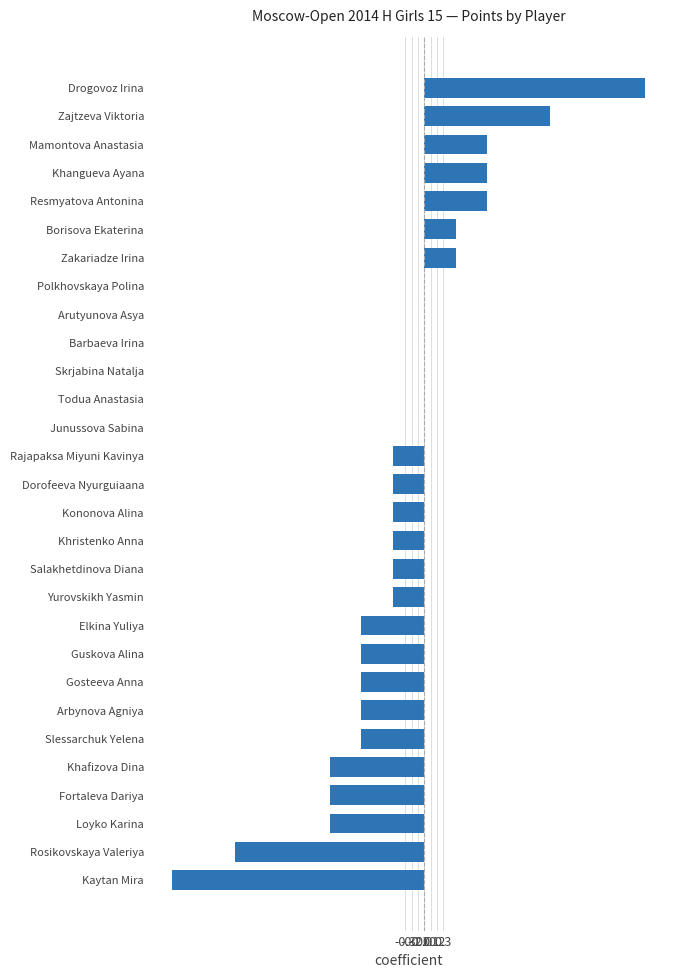

Is it true that the value at Salakhetdinova Diana is -0.2?

False